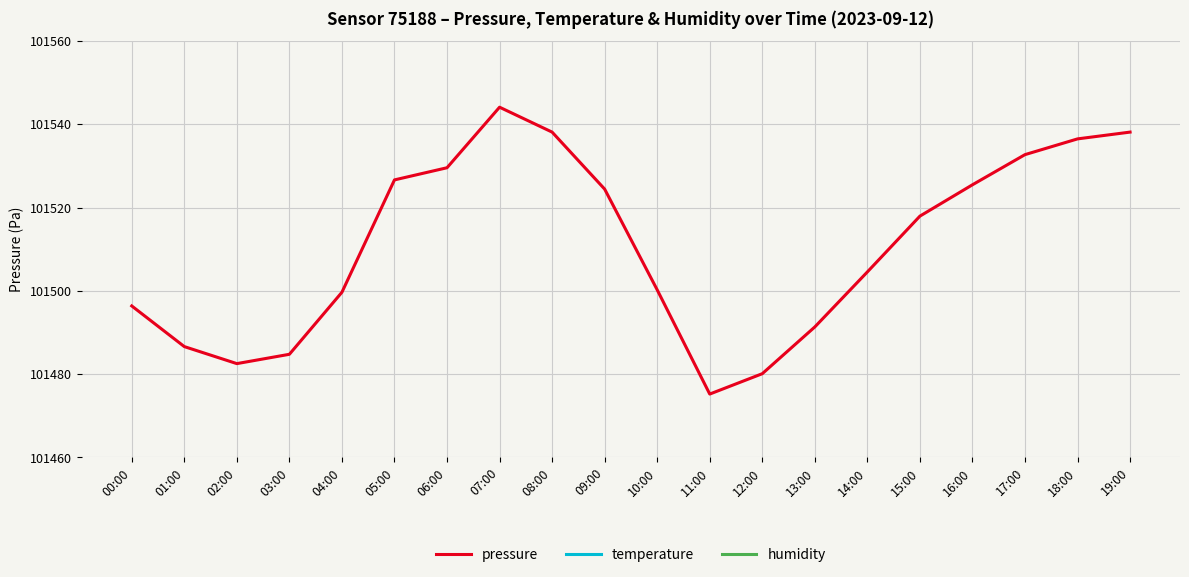

The value of pressure at 08:00 is 101538.1. True or false?

True